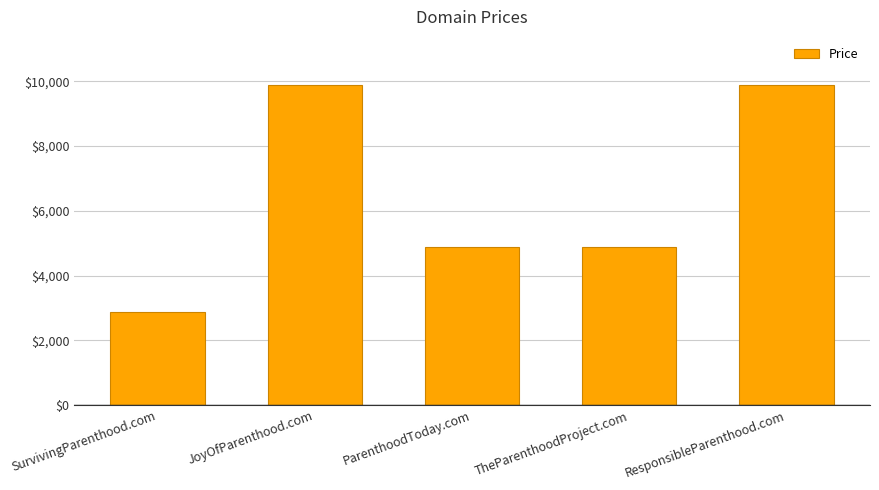

Count the number of data series in this chart.

1